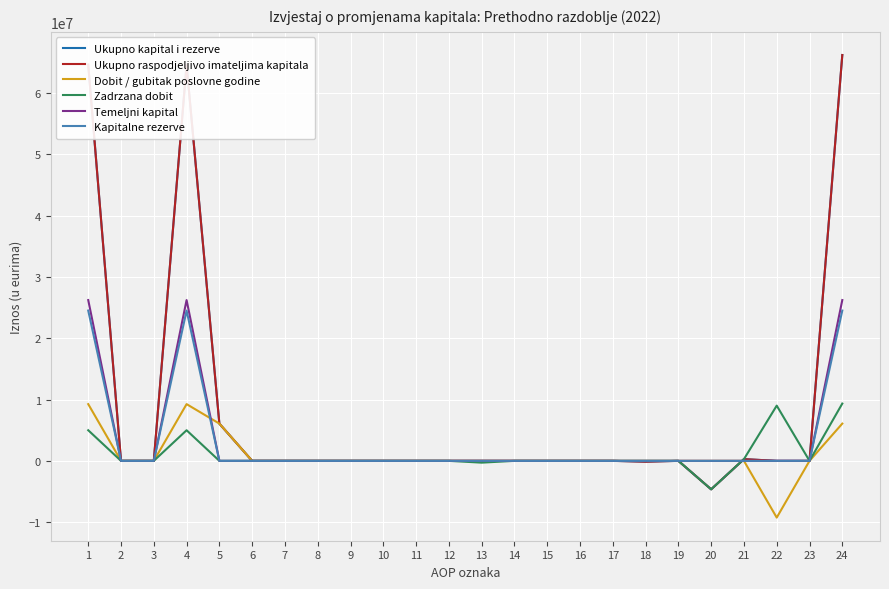

What is the sum of all Ukupno kapital i rezerve values?

196908932.0